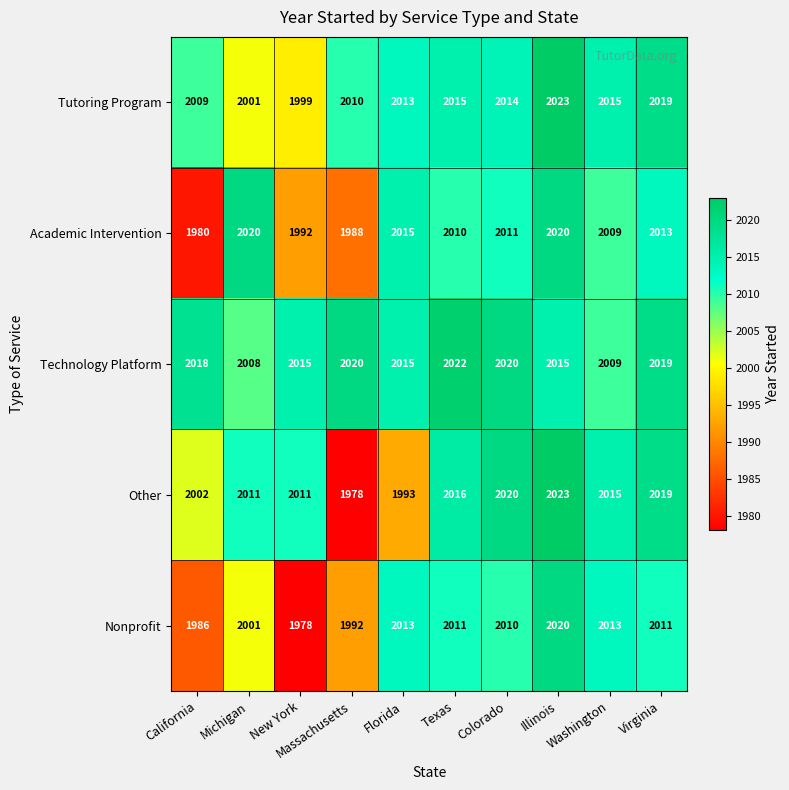

Which series has the widest spread of values?

Other